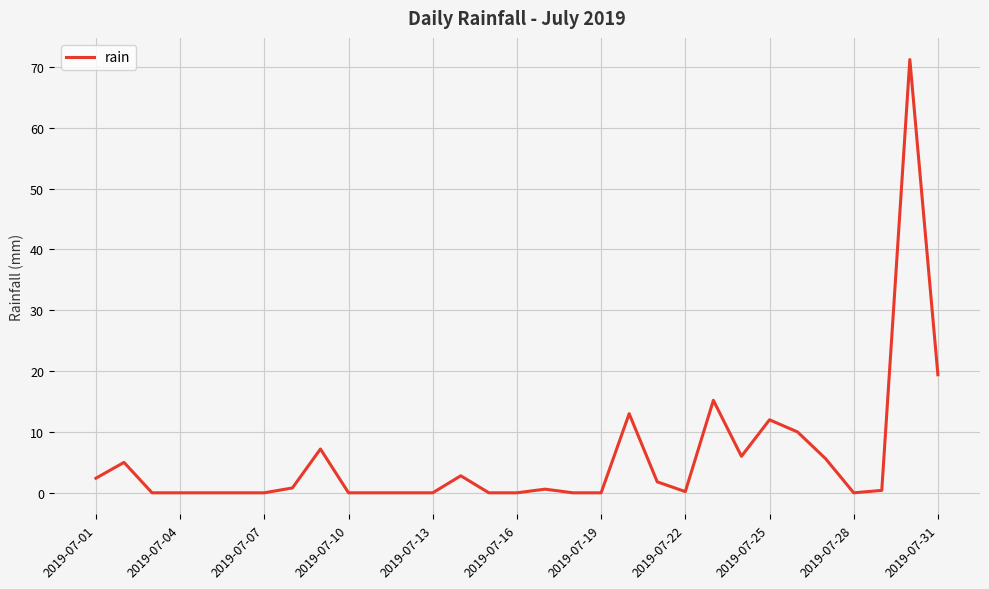

What is the maximum value shown in the chart?

71.2